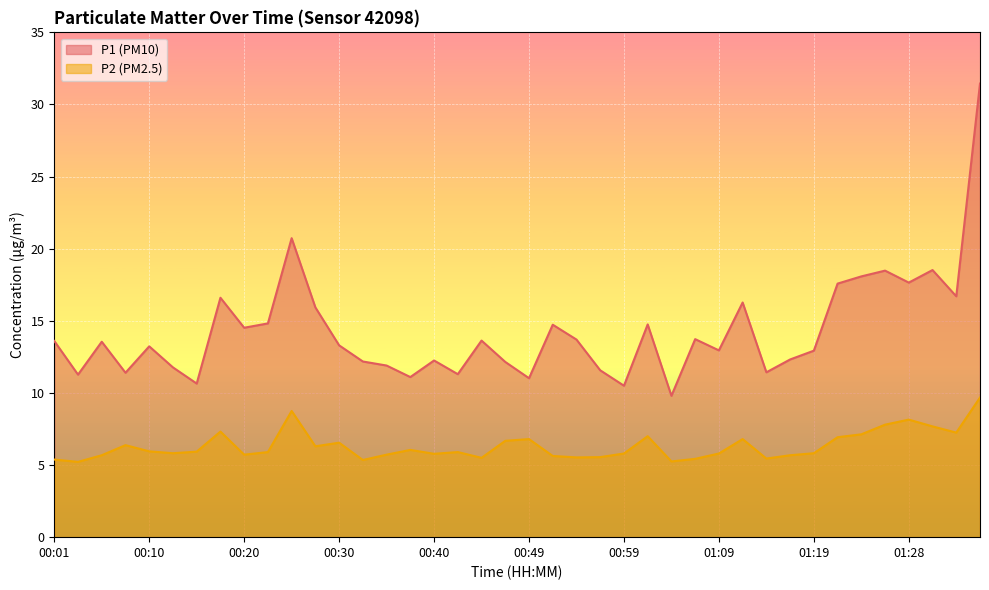

What is the maximum value for P1?

31.4